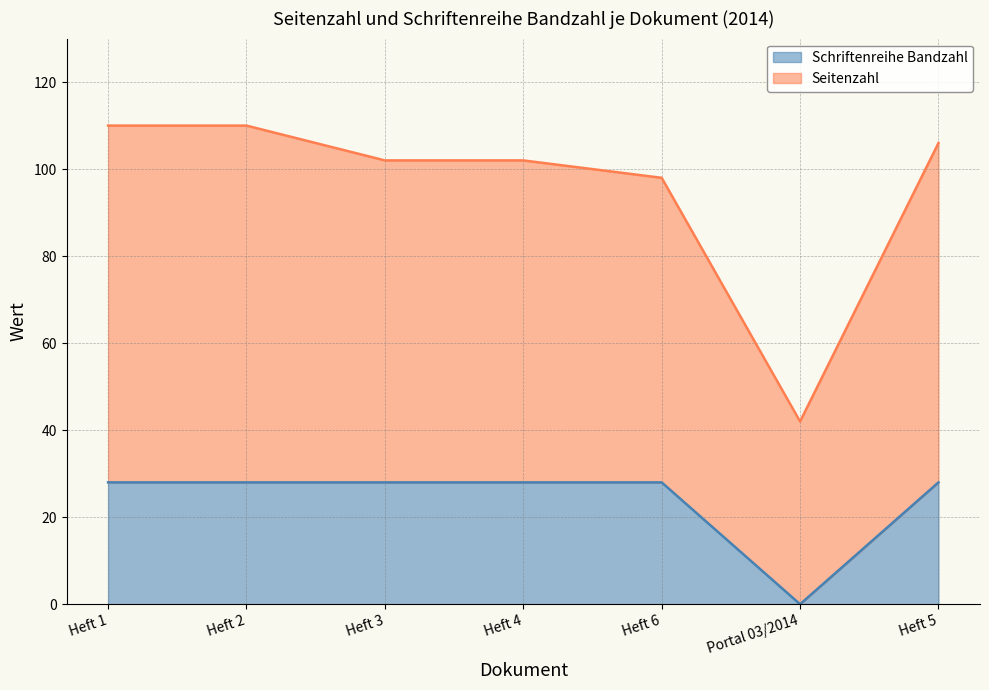

Reading left to right, what are all the values shown in this chart?

Seitenzahl: 110	110	102	102	98	42	106
Schriftenreihe Bandzahl: 28	28	28	28	28	0	28